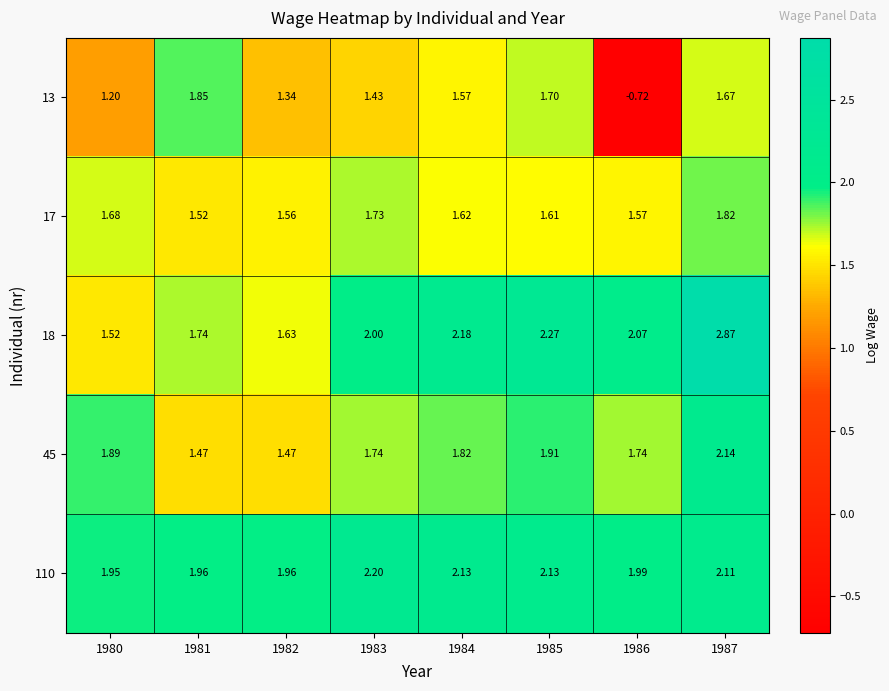

Is the value of 13 at 1982 greater than the value of 18 at 1981?

No